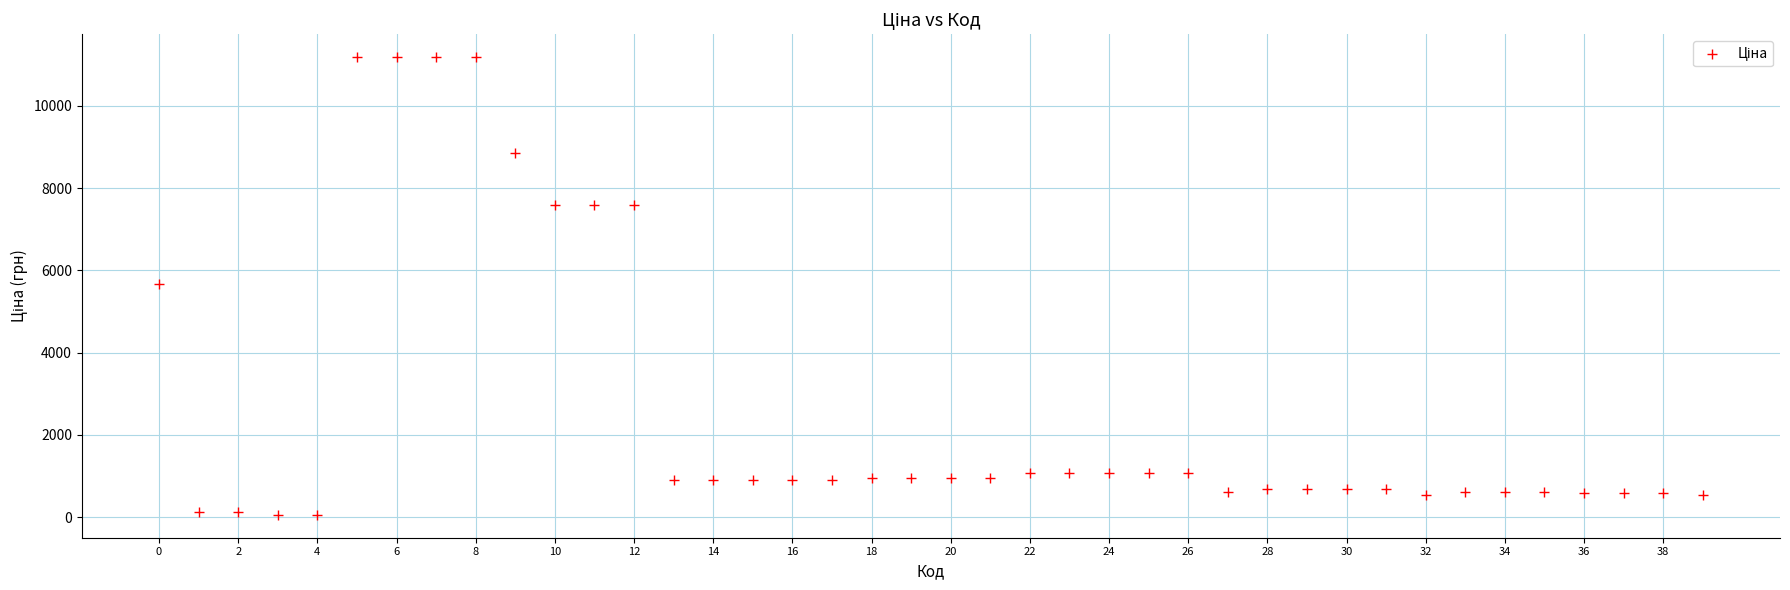

What is the range of Y values (max minus min)?

11131.1